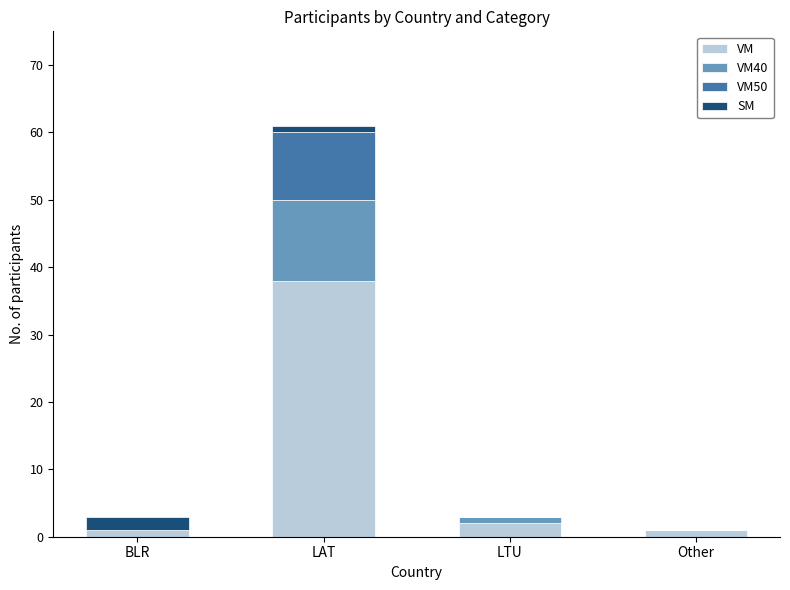

At which label does VM reach its peak?

LAT